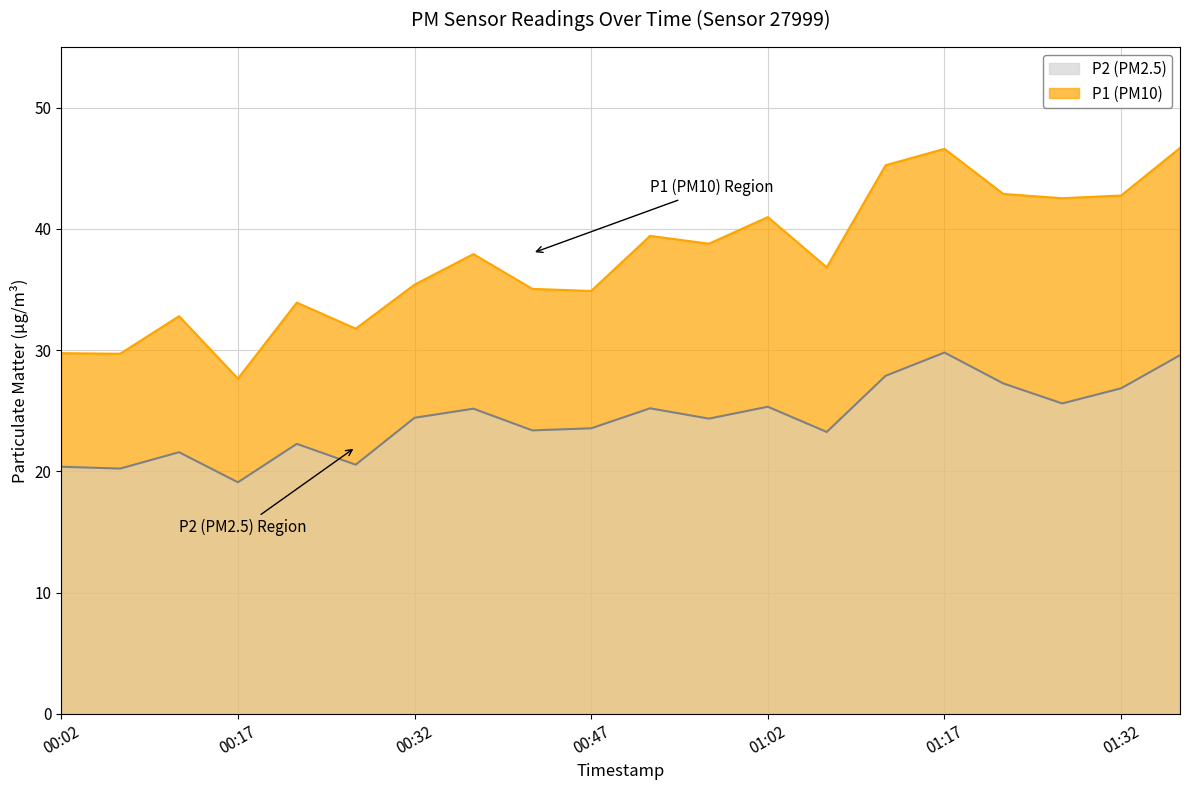

Reading left to right, extract all data points from this chart.

P1: 29.8	29.7	32.8	27.6	33.9	31.8	35.4	37.9	35.0	34.9	39.4	38.8	41.0	36.8	45.2	46.6	42.9	42.5	42.8	46.7
P2: 20.4	20.2	21.6	19.1	22.3	20.6	24.4	25.2	23.4	23.6	25.2	24.4	25.3	23.2	27.9	29.8	27.2	25.6	26.9	29.6